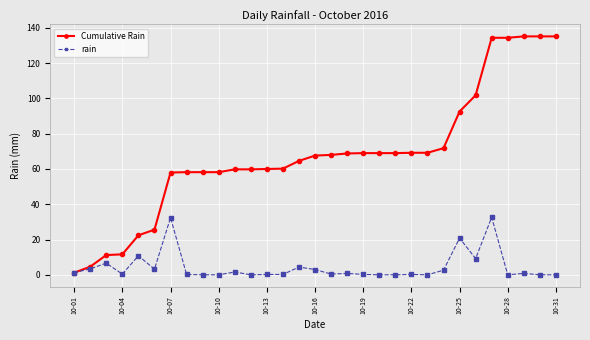

Rank the series by their average value, from lowest to highest.

rain, Cumulative Rain